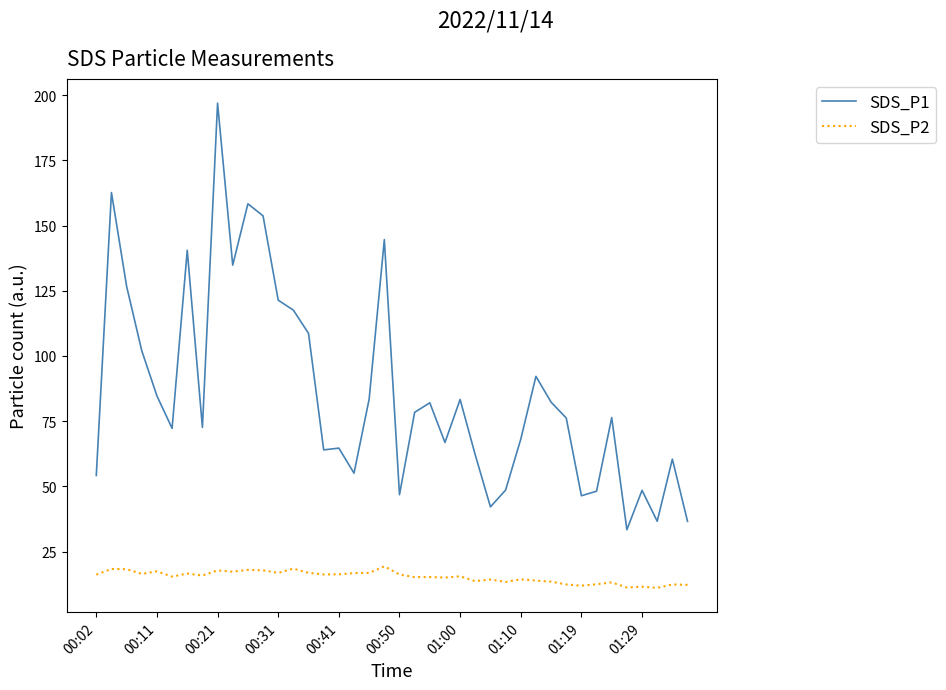

Count the number of data series in this chart.

2